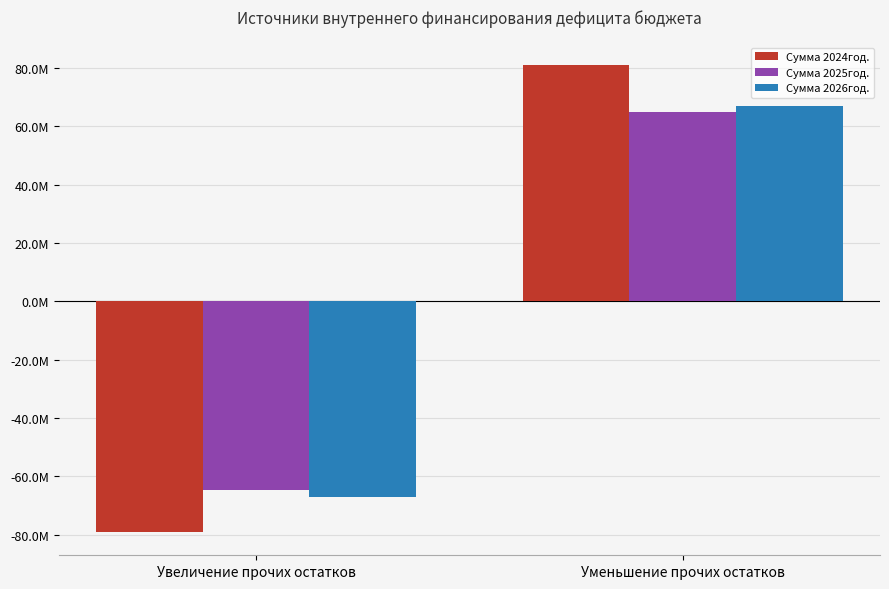

What is the total value across all series at Увеличение прочих остатков?

-210800537.9